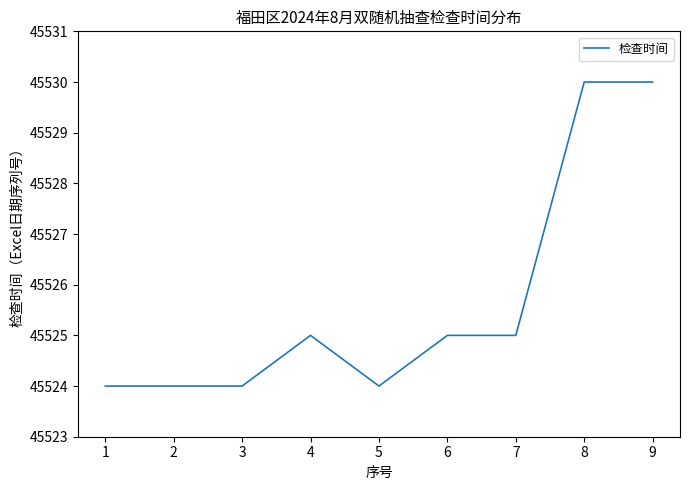

True or false: the data shows 45530 at 8.

True